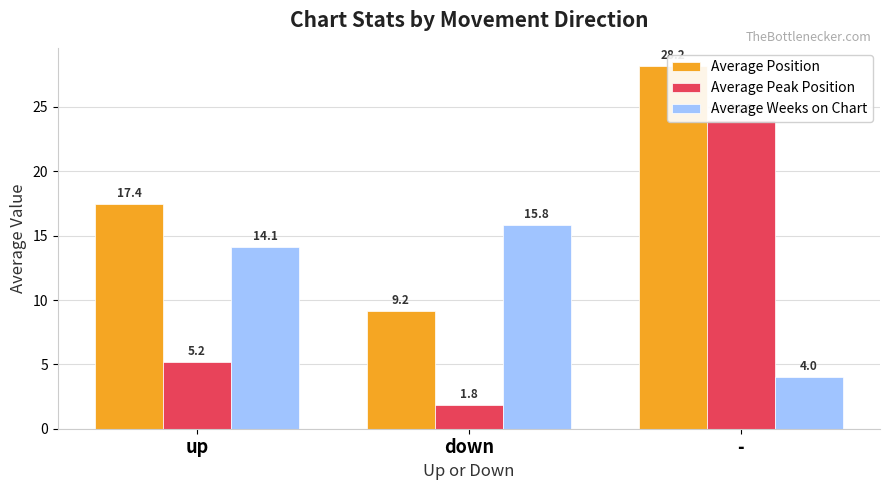

True or false: Average Position has a value of 9.2 at down.

True